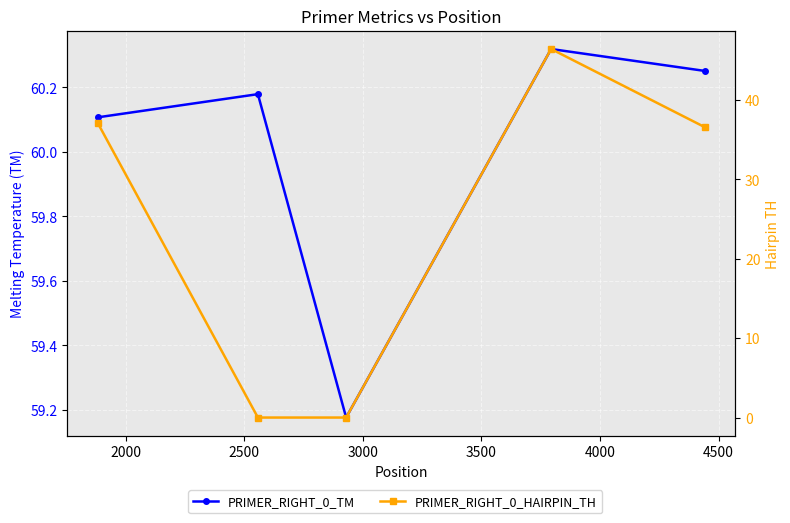

Which series has the widest spread of values?

PRIMER_RIGHT_0_HAIRPIN_TH